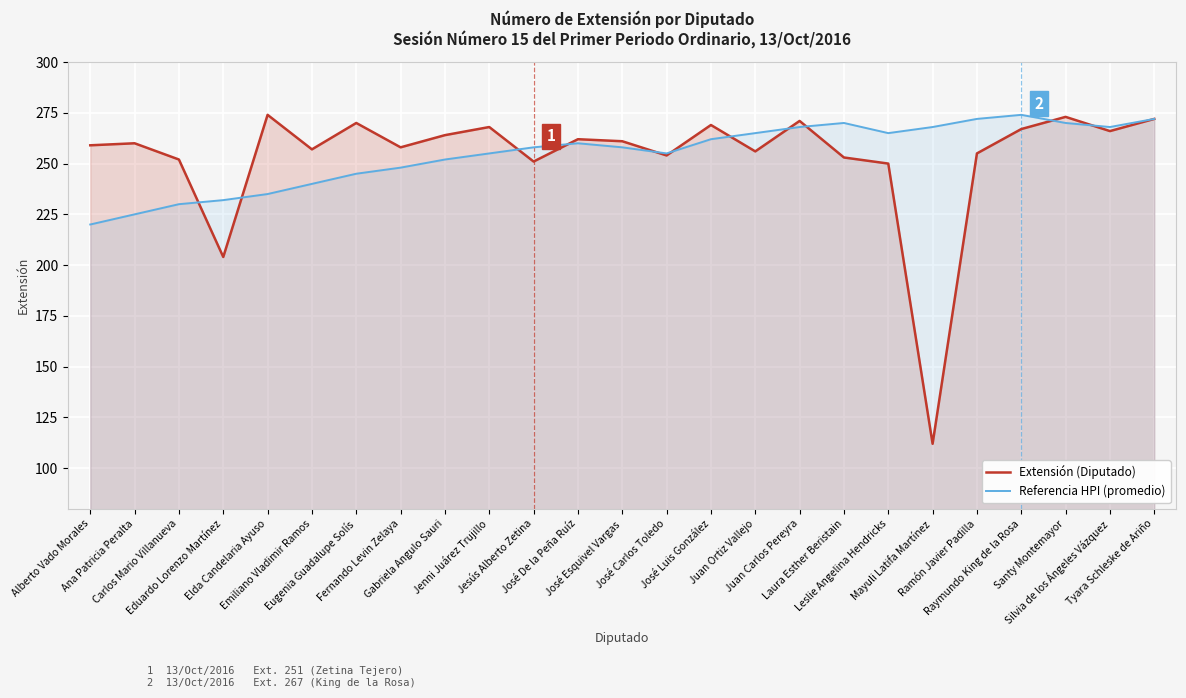

How many lines are shown in the chart?

2